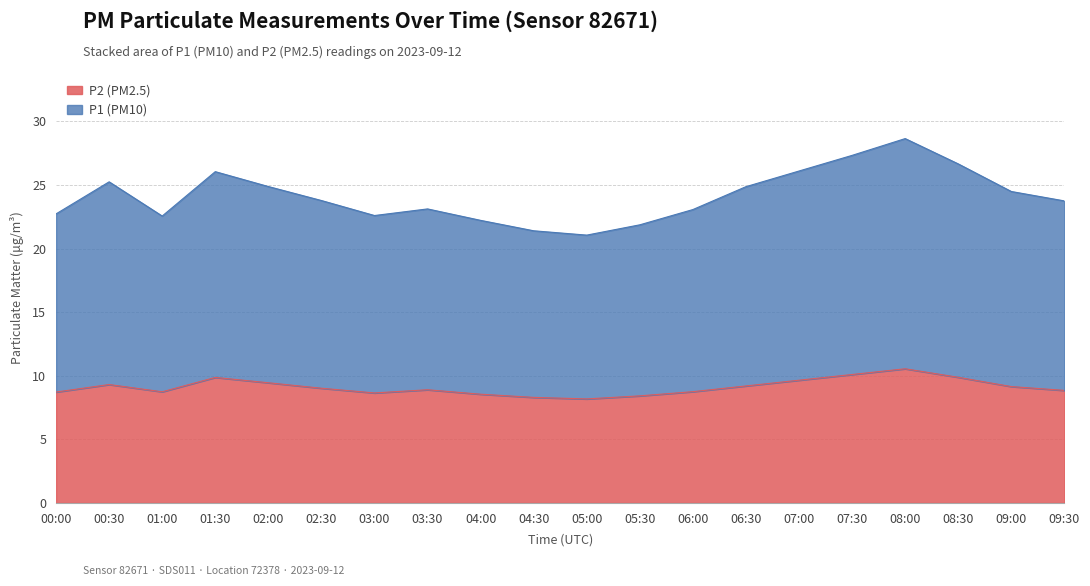

Between 00:30 and 05:30, which is larger?

00:30